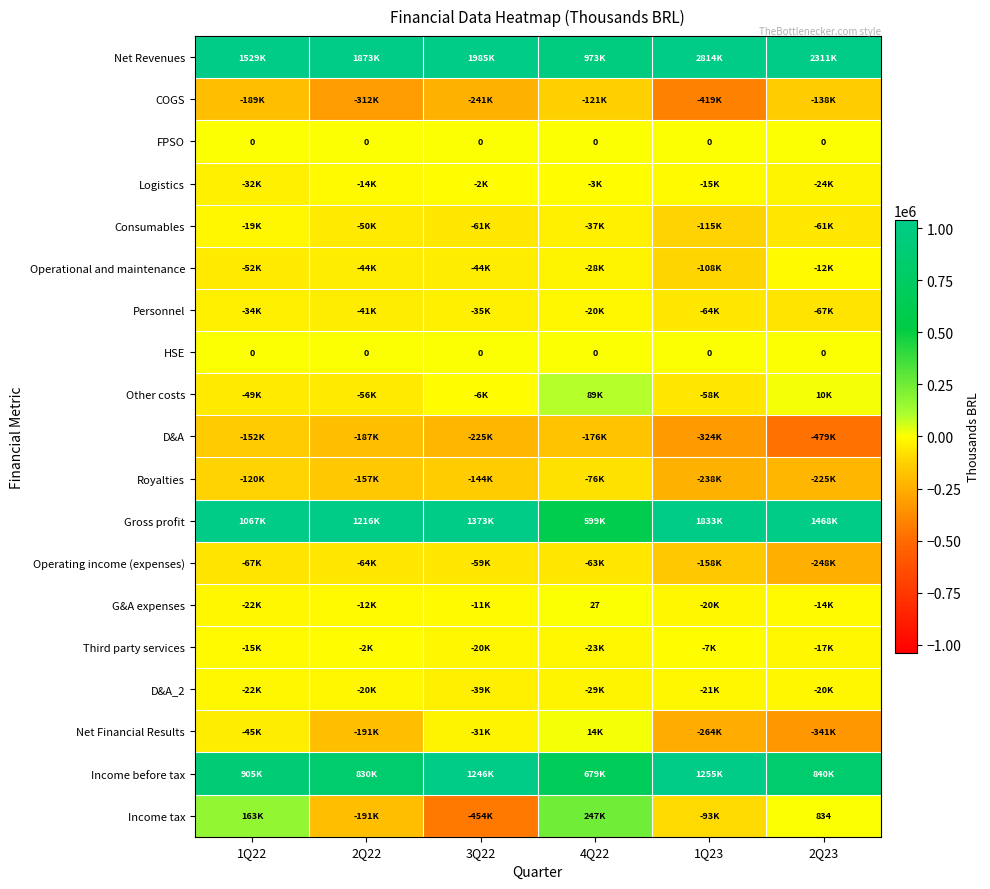

What is the difference between the highest and lowest values at 4Q22?

1149876